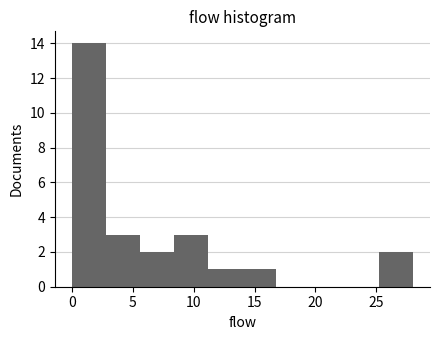

How tall is the bar that spans 2.8 to 5.6 on the x-axis? Neither the bar edges nor the heights are printed on the chart, so give them approximately, as read against the axes.

3